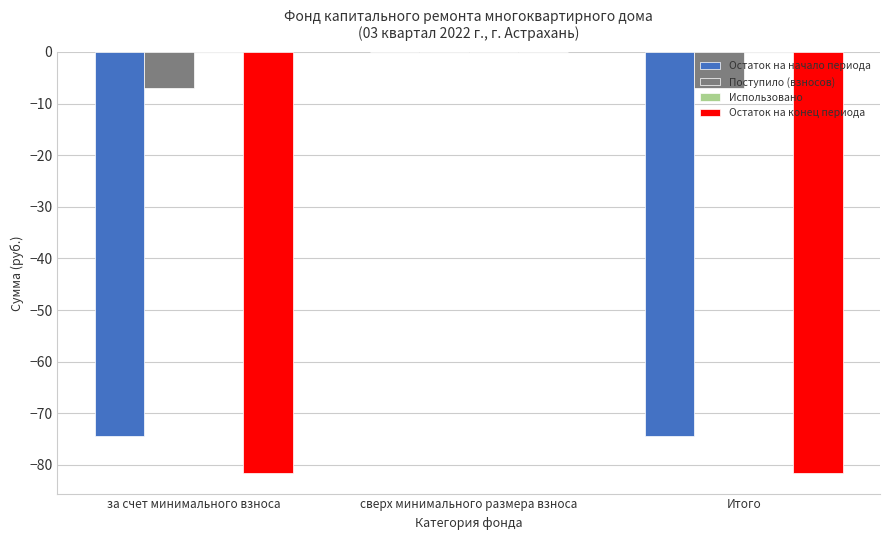

How many values in the Остаток на конец периода series exceed -81?

1